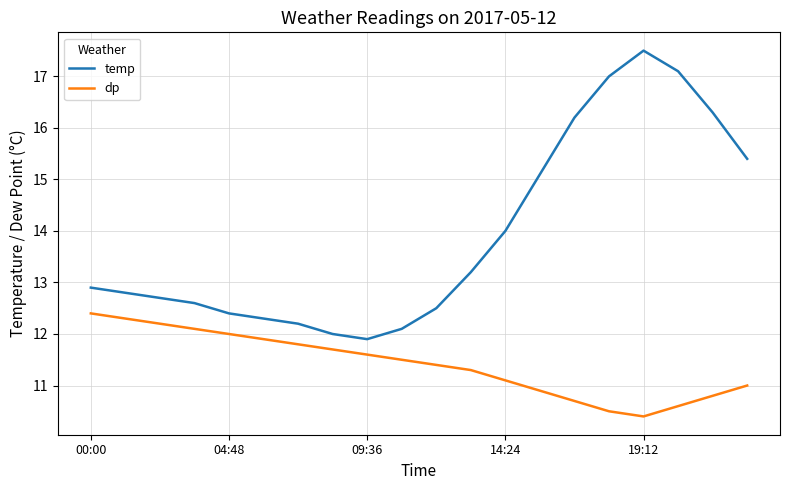

How many interior local valleys does the temp series have?

1